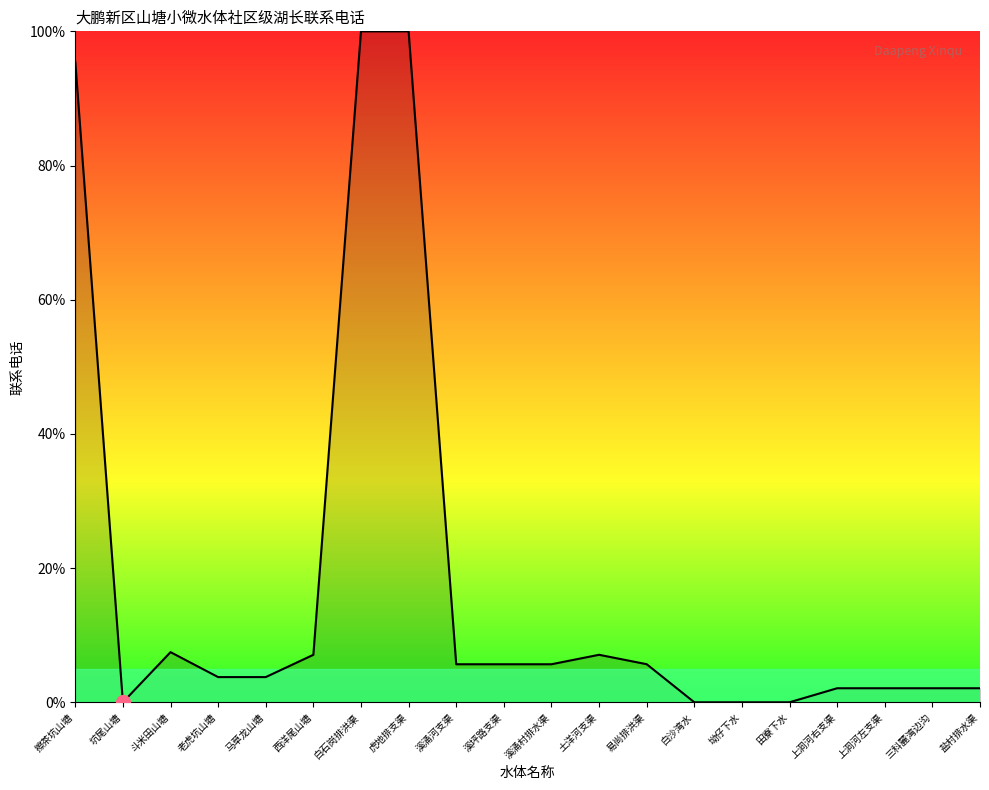

What value does the data have at 擦茶坑山塘?

95.5